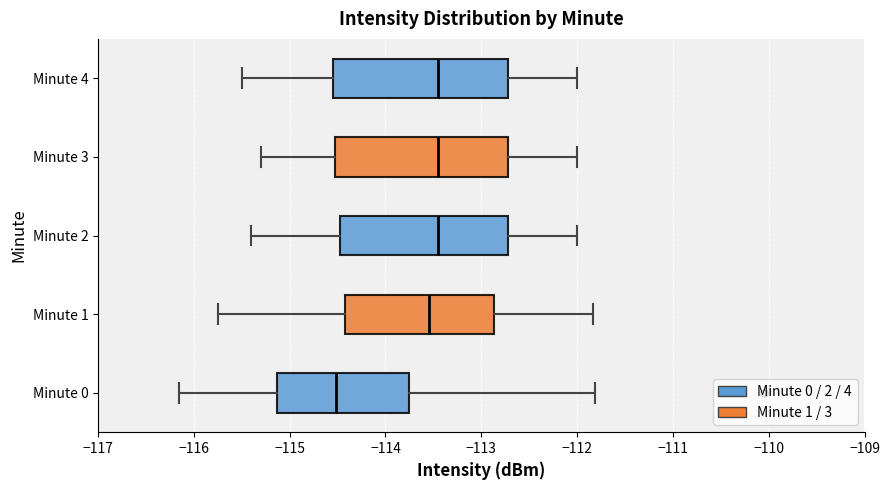

Which box has the furthest to the left median line?

Minute 0